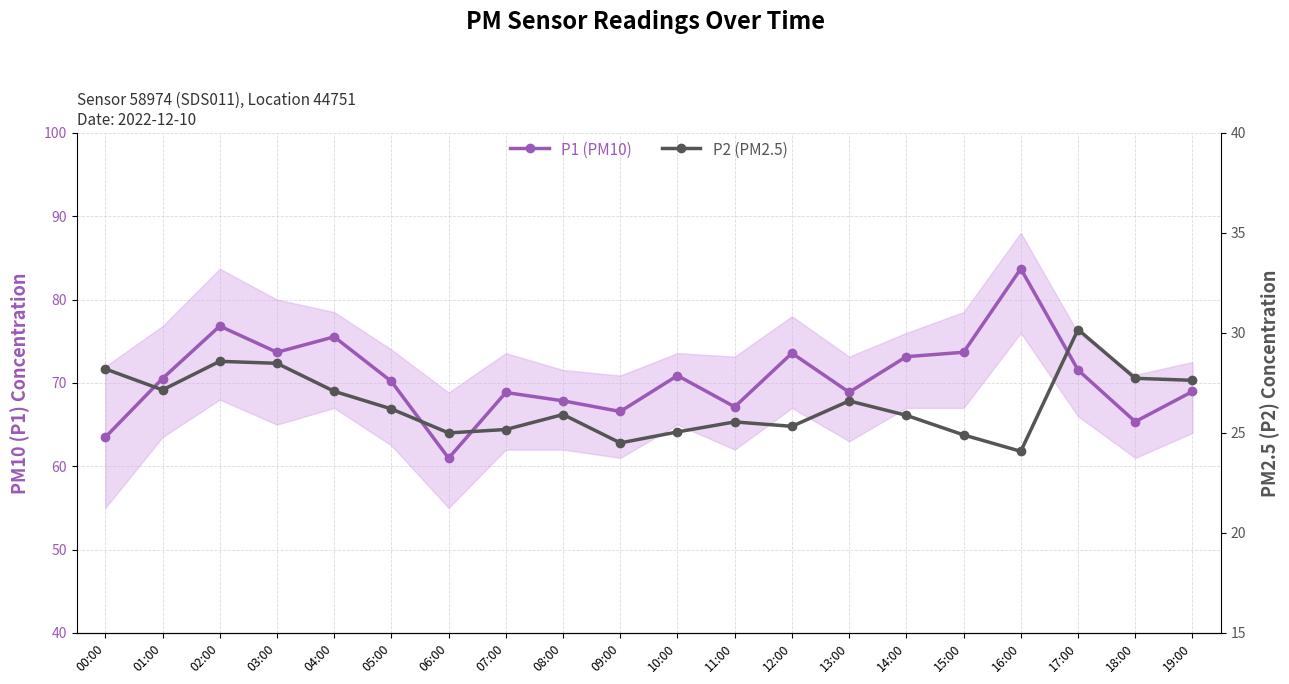

Reading right to left, transcribe all the data shown in this chart.

P1 (PM10): 69.0	65.3	71.5	83.7	73.7	73.2	68.9	73.6	67.1	70.9	66.6	67.8	68.8	61.0	70.2	75.5	73.7	76.8	70.5	63.5
P2 (PM2.5): 27.6	27.7	30.2	24.1	24.9	25.9	26.6	25.3	25.6	25.1	24.5	25.9	25.2	25.0	26.2	27.1	28.5	28.6	27.1	28.2